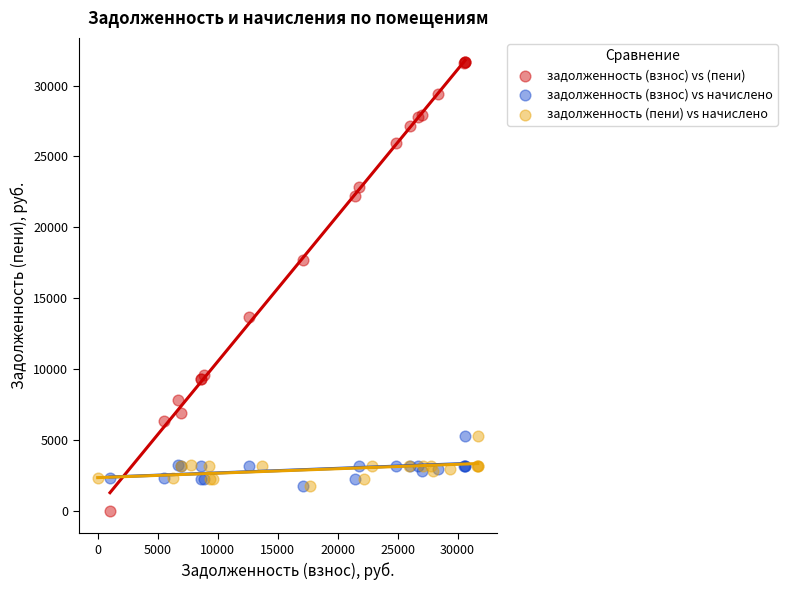

Which series has the widest spread of Y values?

задолженность (взнос) vs (пени)